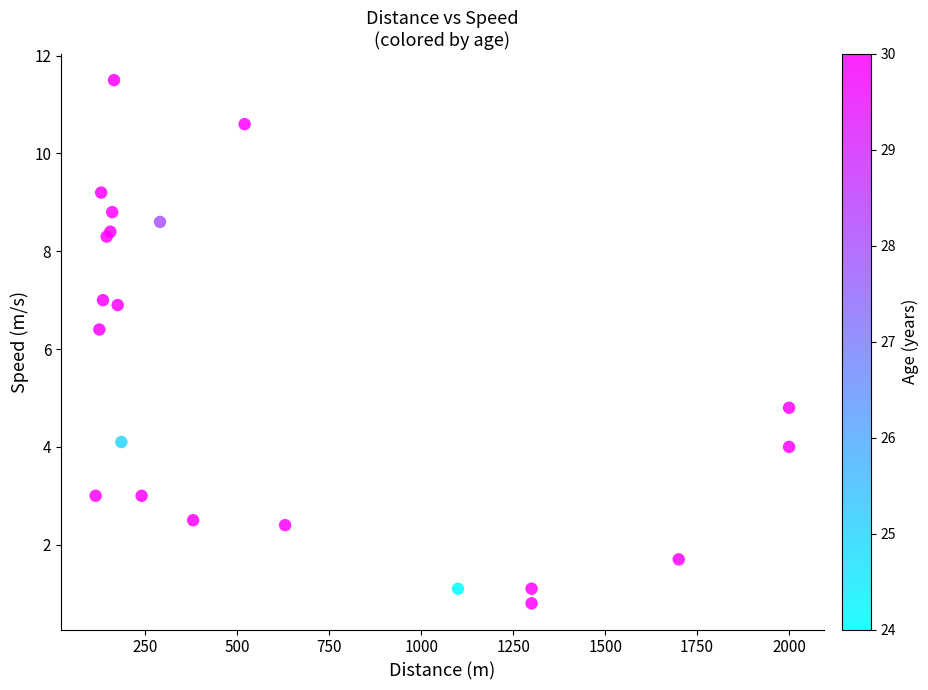

What Y value in the scatter plot is closest to 6?

6.4